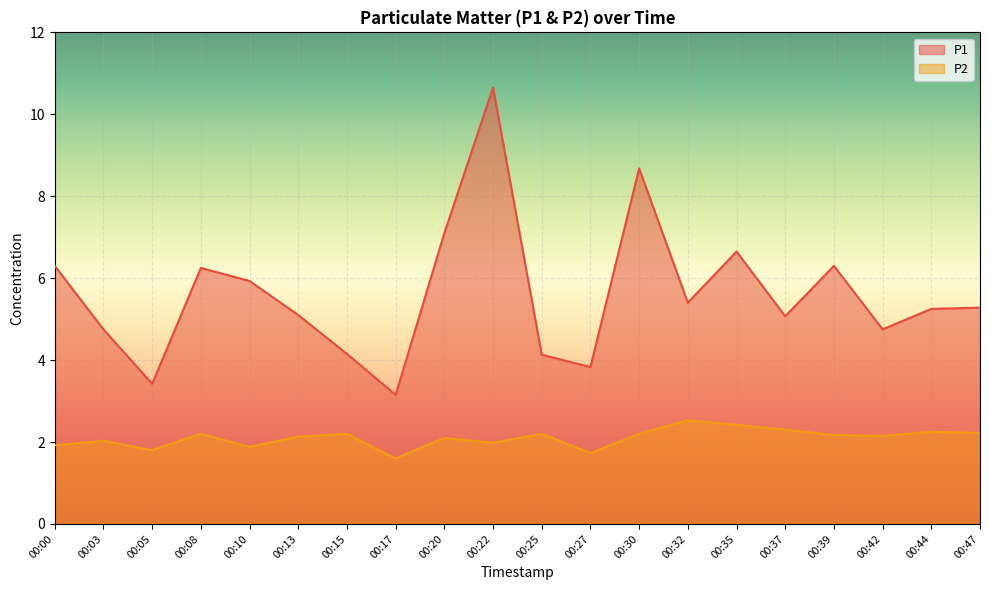

Reading right to left, extract all data points from this chart.

P1: 00:47=5.3	00:44=5.2	00:42=4.8	00:39=6.3	00:37=5.1	00:35=6.7	00:32=5.4	00:30=8.7	00:27=3.8	00:25=4.1	00:22=10.7	00:20=7.1	00:17=3.1	00:15=4.2	00:13=5.1	00:10=5.9	00:08=6.2	00:05=3.4	00:03=4.8	00:00=6.3
P2: 00:47=2.2	00:44=2.2	00:42=2.1	00:39=2.2	00:37=2.3	00:35=2.4	00:32=2.5	00:30=2.2	00:27=1.7	00:25=2.2	00:22=2.0	00:20=2.1	00:17=1.6	00:15=2.2	00:13=2.1	00:10=1.9	00:08=2.2	00:05=1.8	00:03=2.0	00:00=1.9